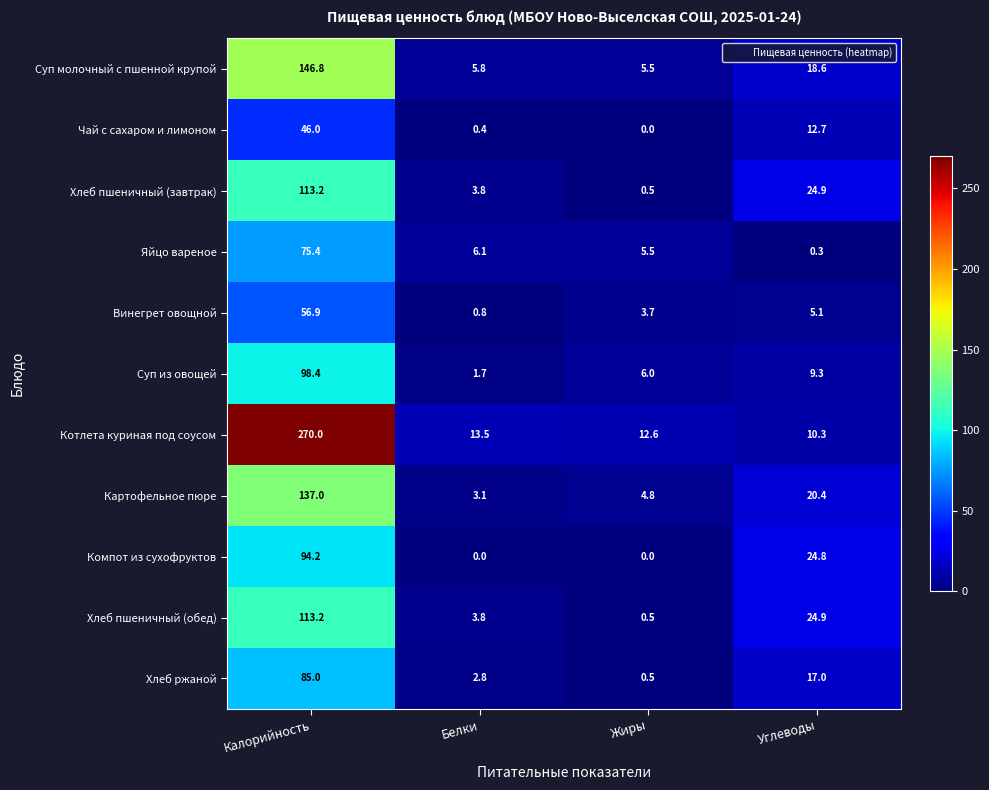

What is the difference between the highest and lowest values at Углеводы?

24.6